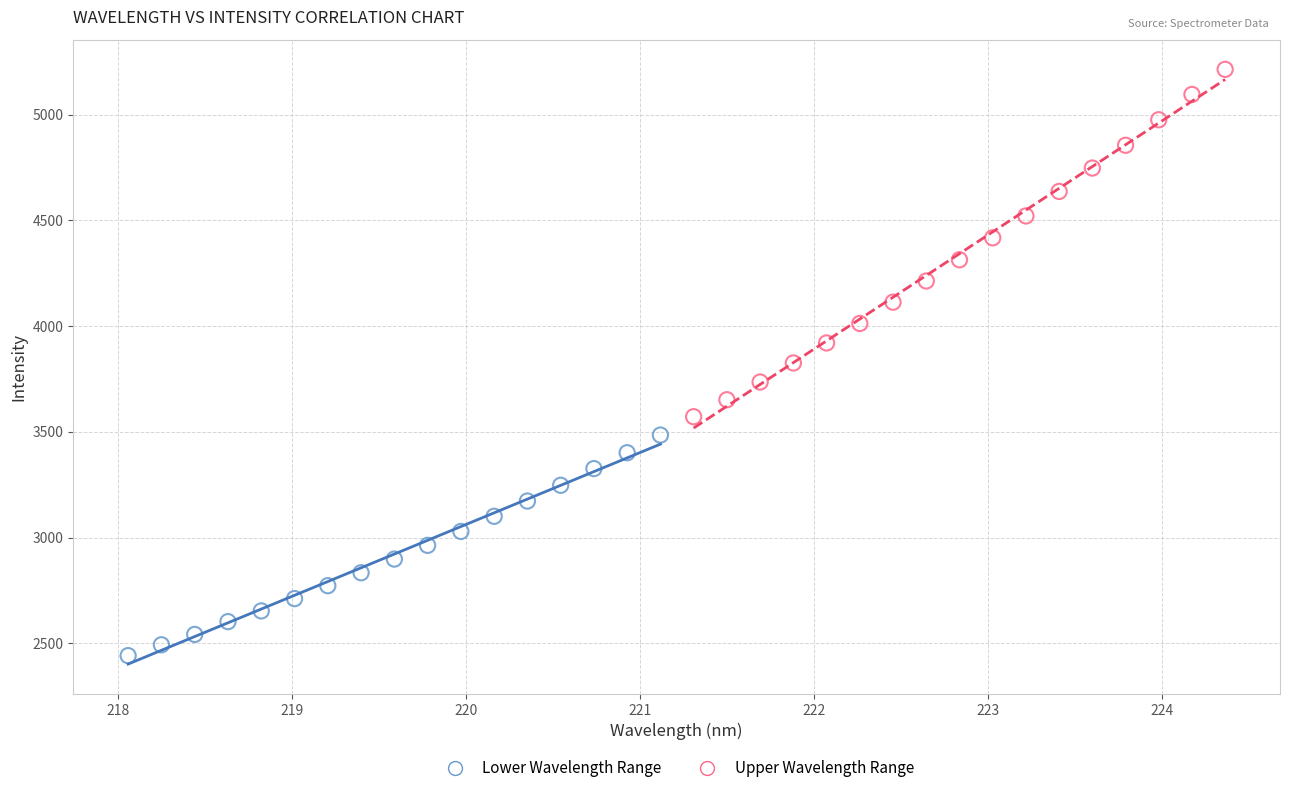

Which series reaches the maximum Y coordinate?

Upper Wavelength Range